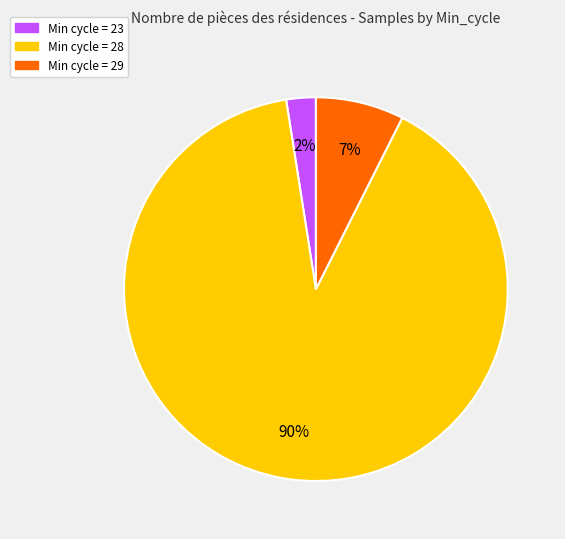

How many segments does this pie chart have?

3